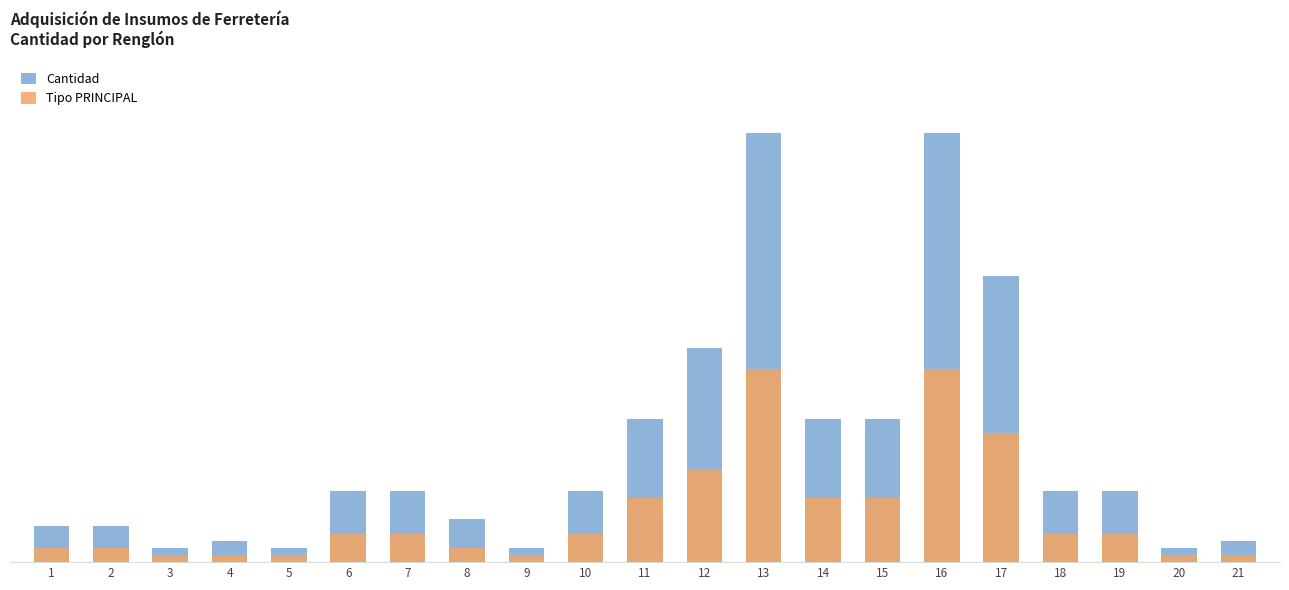

What is the difference between the Tipo PRINCIPAL values at 1 and 19?

2